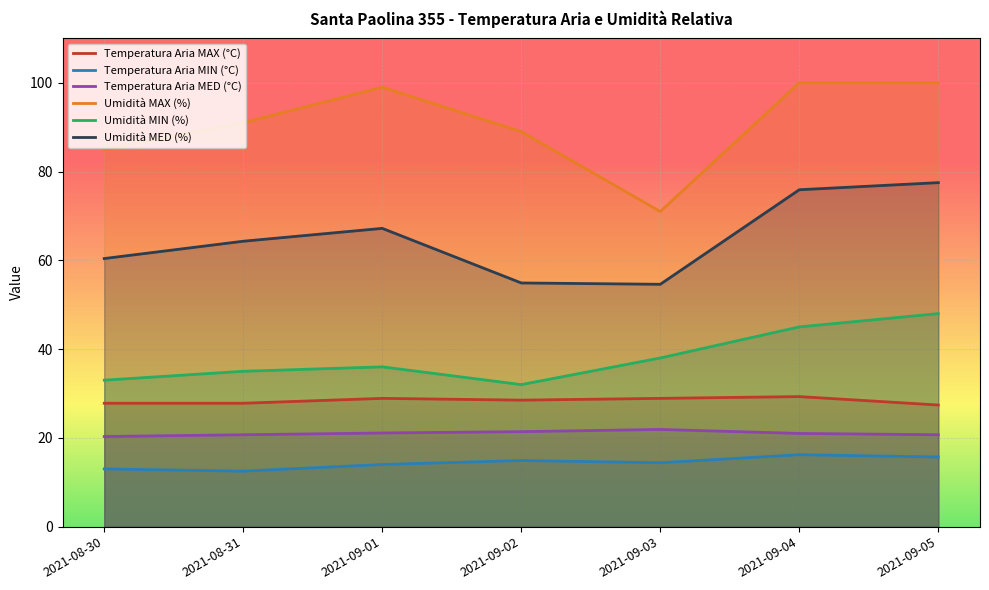

Which series has the widest spread of values?

Umidità MAX (%)